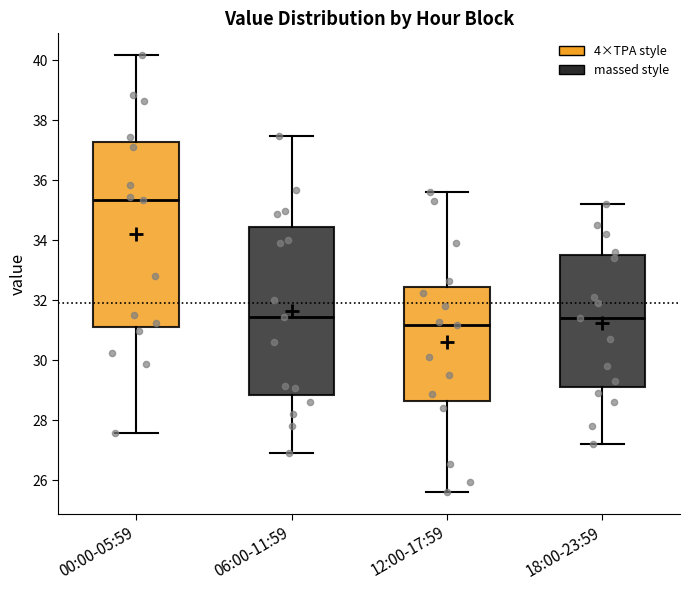

Reading left to right, transcribe this box plot: for each box, give where its median line is, the range the box spans, and where its two whiskers end, as read against the y-axis. The values are not printed on the chart, so give them approximately, as read against the axis.

00:00-05:59: median 35.4, box 31.2 to 37.2, whiskers 27.6 to 40.2
06:00-11:59: median 31.4, box 28.8 to 34.4, whiskers 27.0 to 37.4
12:00-17:59: median 31.2, box 28.6 to 32.4, whiskers 25.6 to 35.6
18:00-23:59: median 31.4, box 29.2 to 33.6, whiskers 27.2 to 35.2